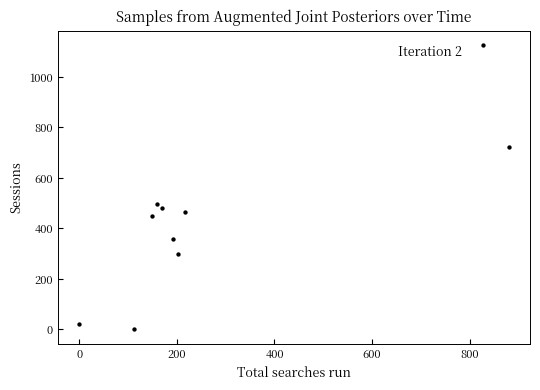

What Y value in the scatter plot is closest to 563?

497